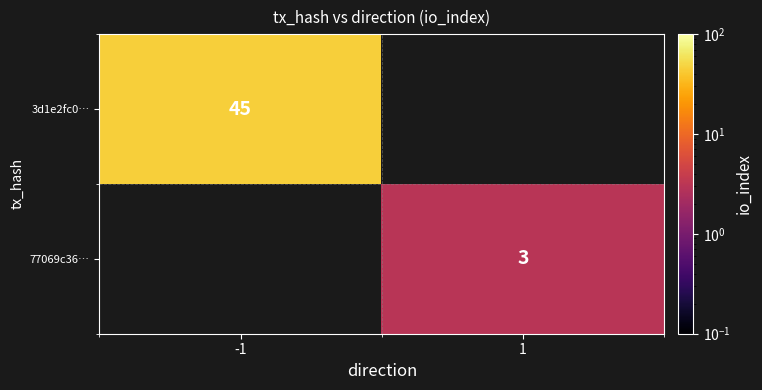

The 3d1e2fc0… series shows 45 at -1. True or false?

True